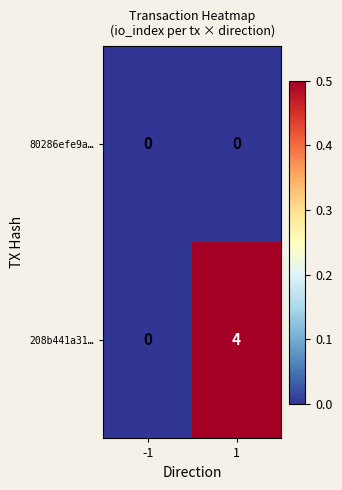

Rank the series by their maximum value, from highest to lowest.

208b441a31…, 80286efe9a…